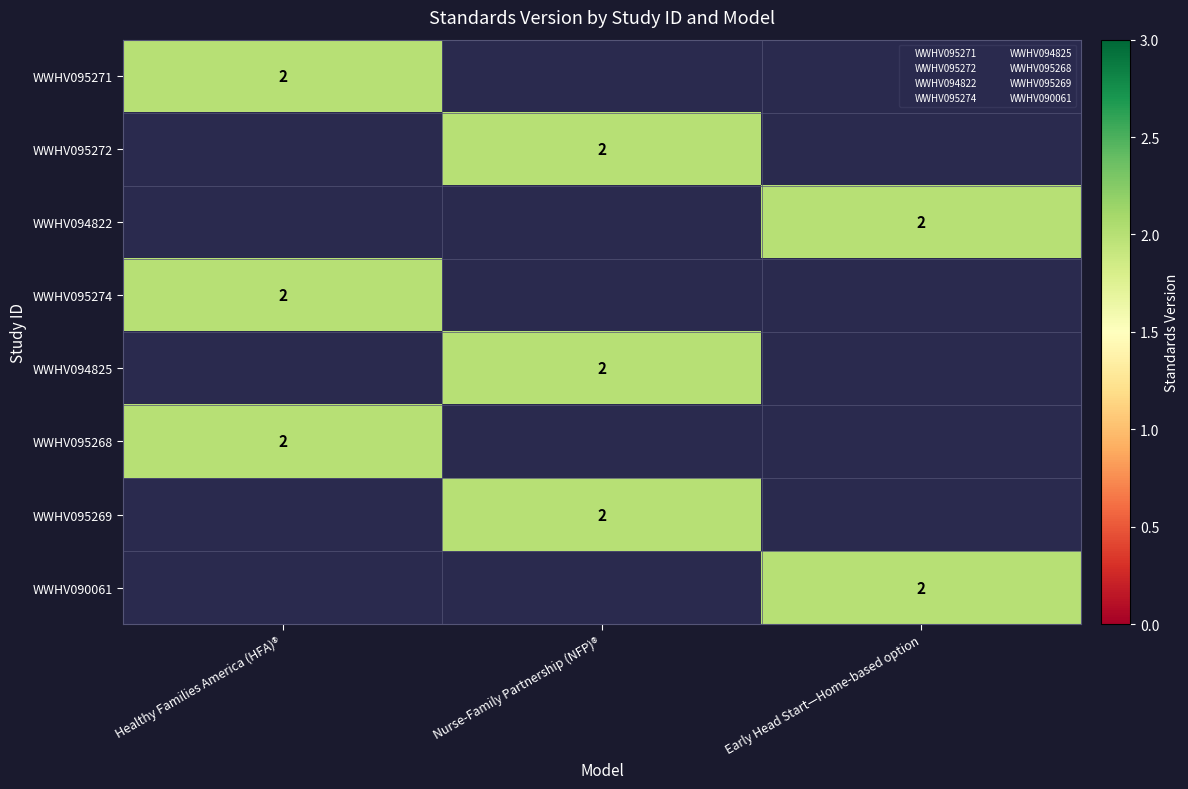

Between Healthy Families America (HFA)® and Nurse-Family Partnership (NFP)®, which series saw the biggest shift?

WWHV095271